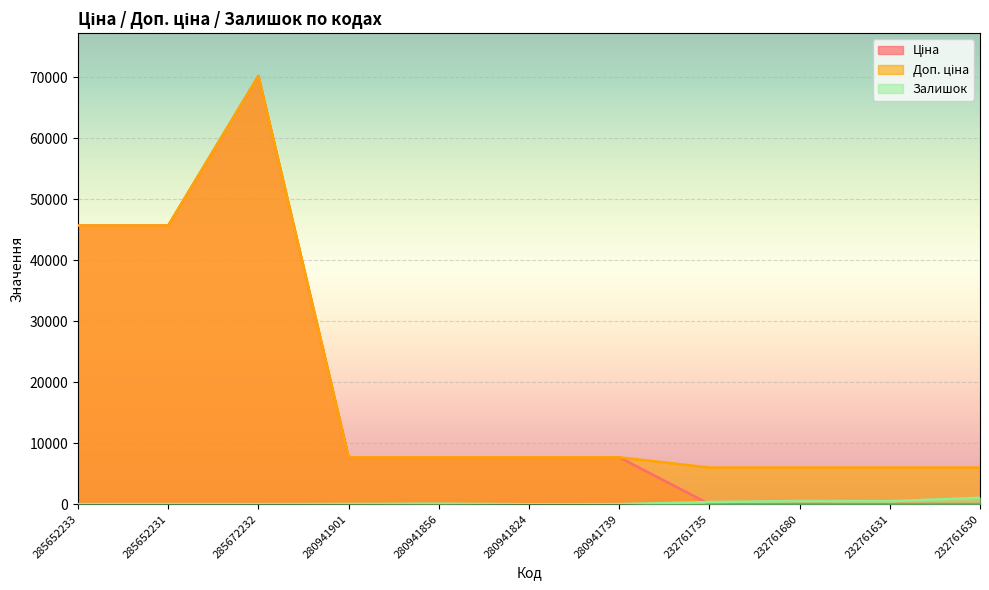

Where is the first local maximum for Доп. ціна?

285672232